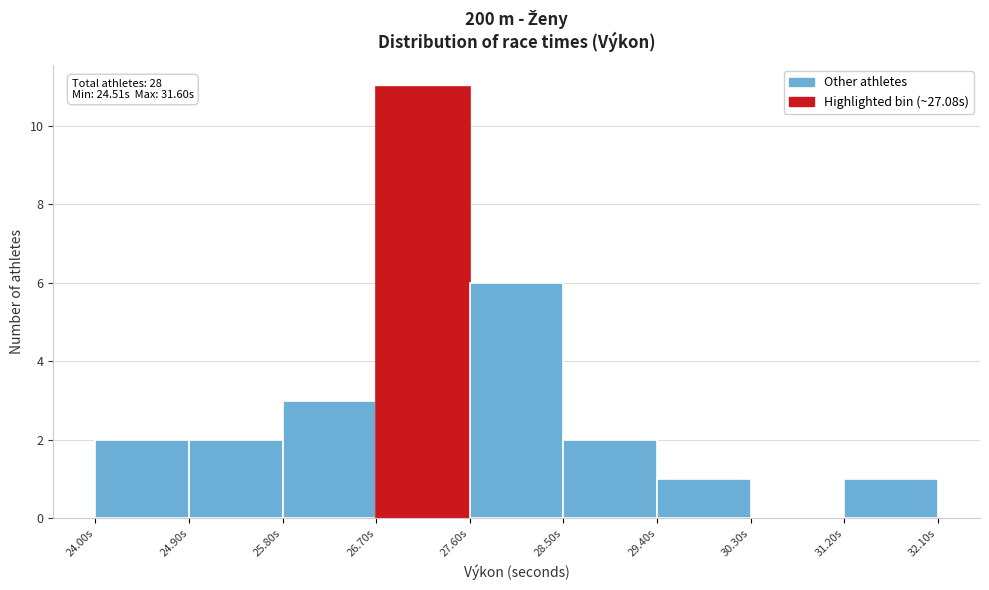

Which range on the x-axis has the tallest bar?

26.7 to 27.6